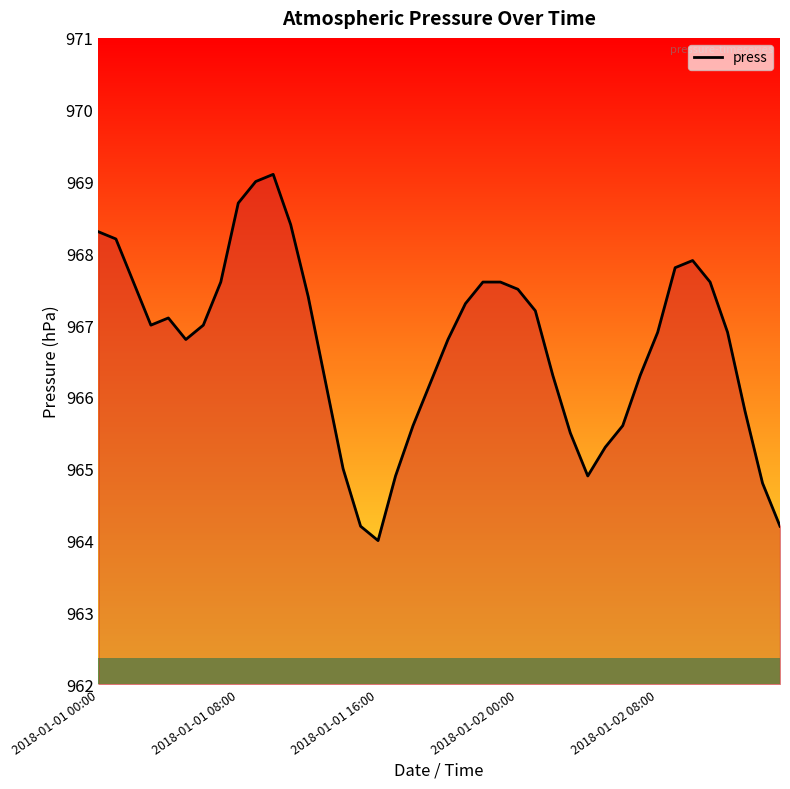

True or false: there are more than 1 points higher than both neighbors.

True